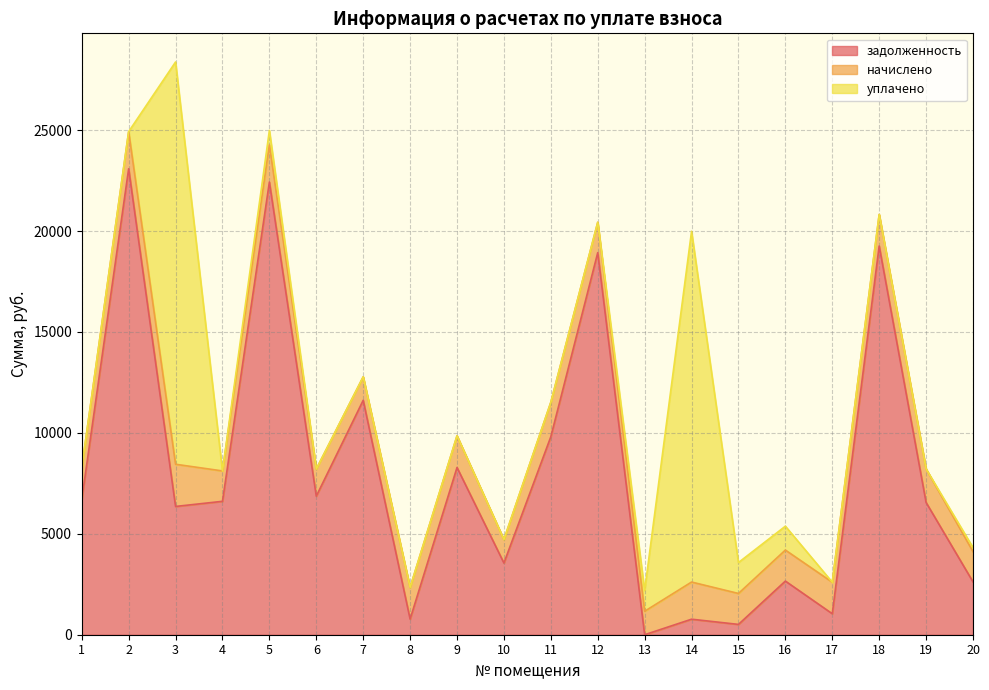

How many values in задолженность are above zero?

19